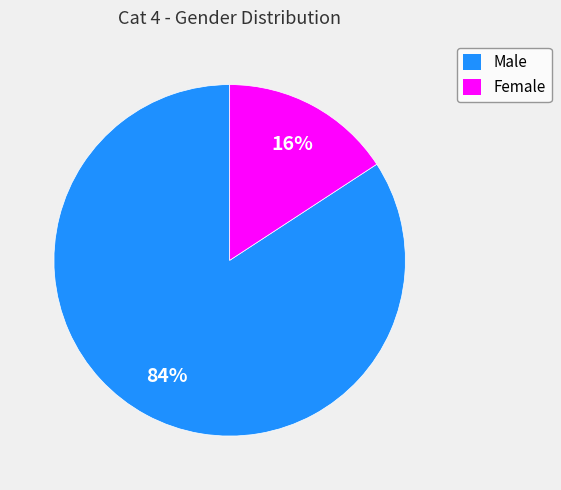

Rank the categories by value from lowest to highest.

Female, Male